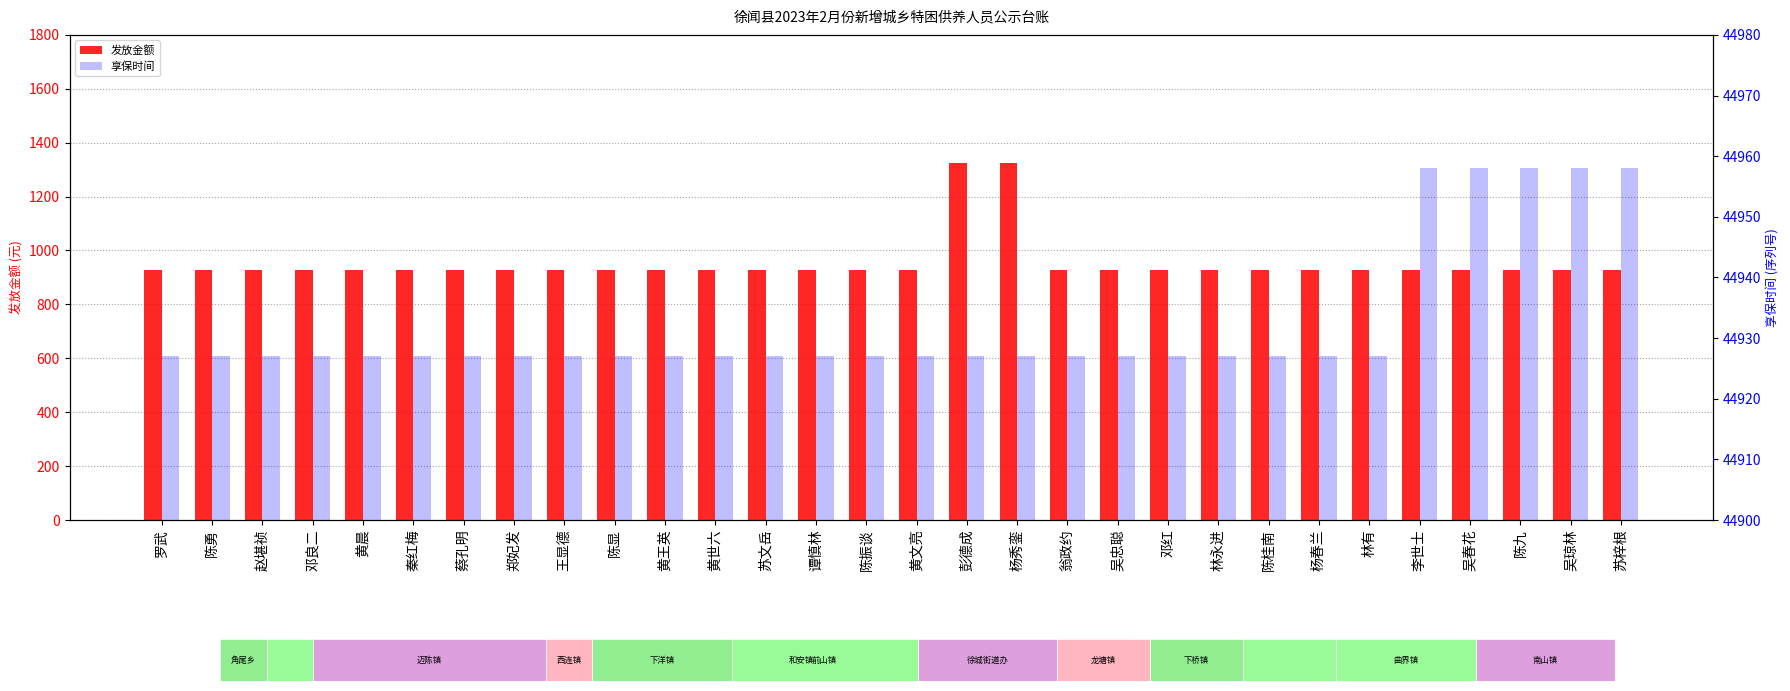

At which category does the chart reach its minimum across all series?

罗武